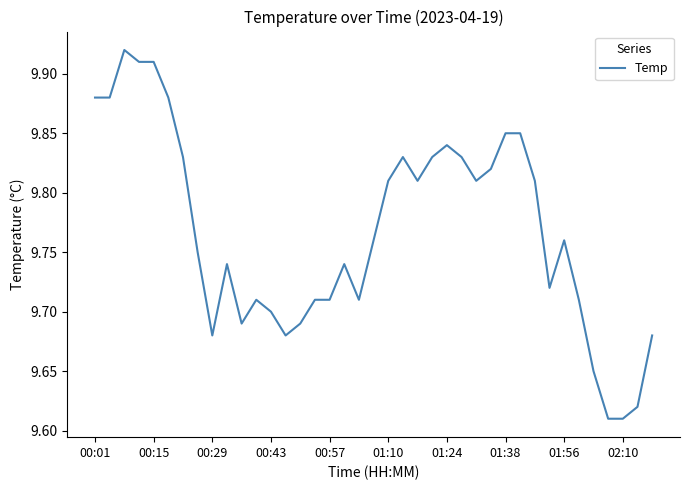

What is the difference between the maximum and minimum values?

0.3